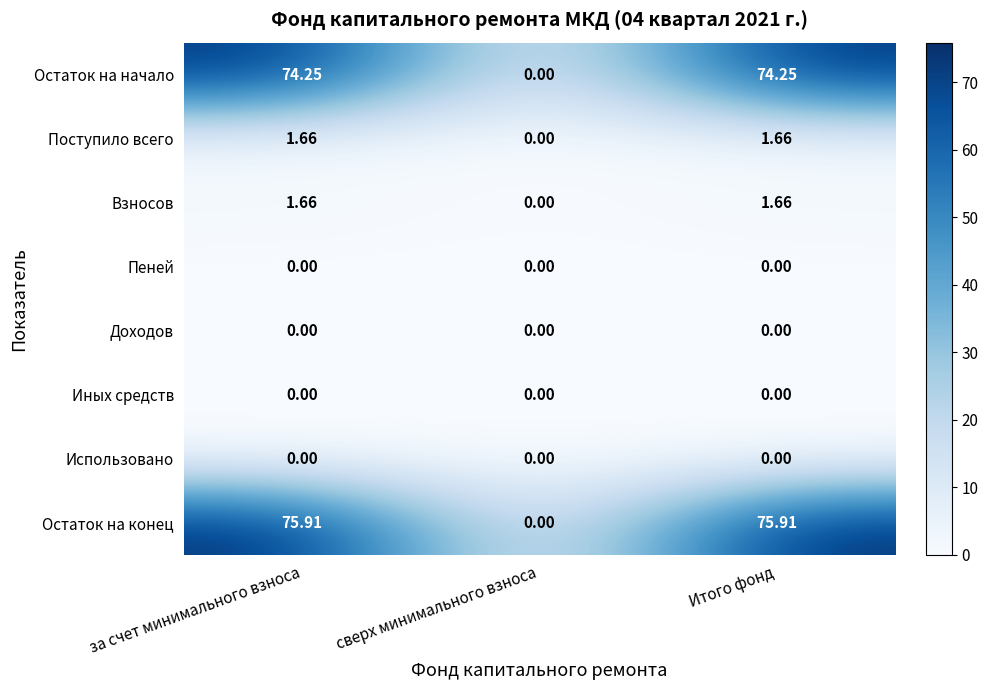

Count the number of data series in this chart.

8